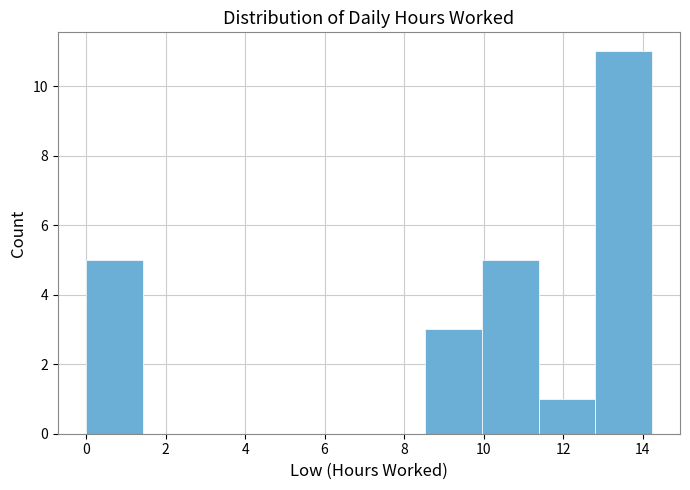

Reading left to right, list every bar in this chart as the range it spans on the x-axis followed by its height. Neither the bar edges nor the heights are printed on the chart, so give them approximately, as read against the axes.

0.0 to 1.4: 5
1.4 to 2.8: 0
2.8 to 4.2: 0
4.2 to 5.6: 0
5.6 to 7.2: 0
7.2 to 8.6: 0
8.6 to 10.0: 3
10.0 to 11.4: 5
11.4 to 12.8: 1
12.8 to 14.2: 11